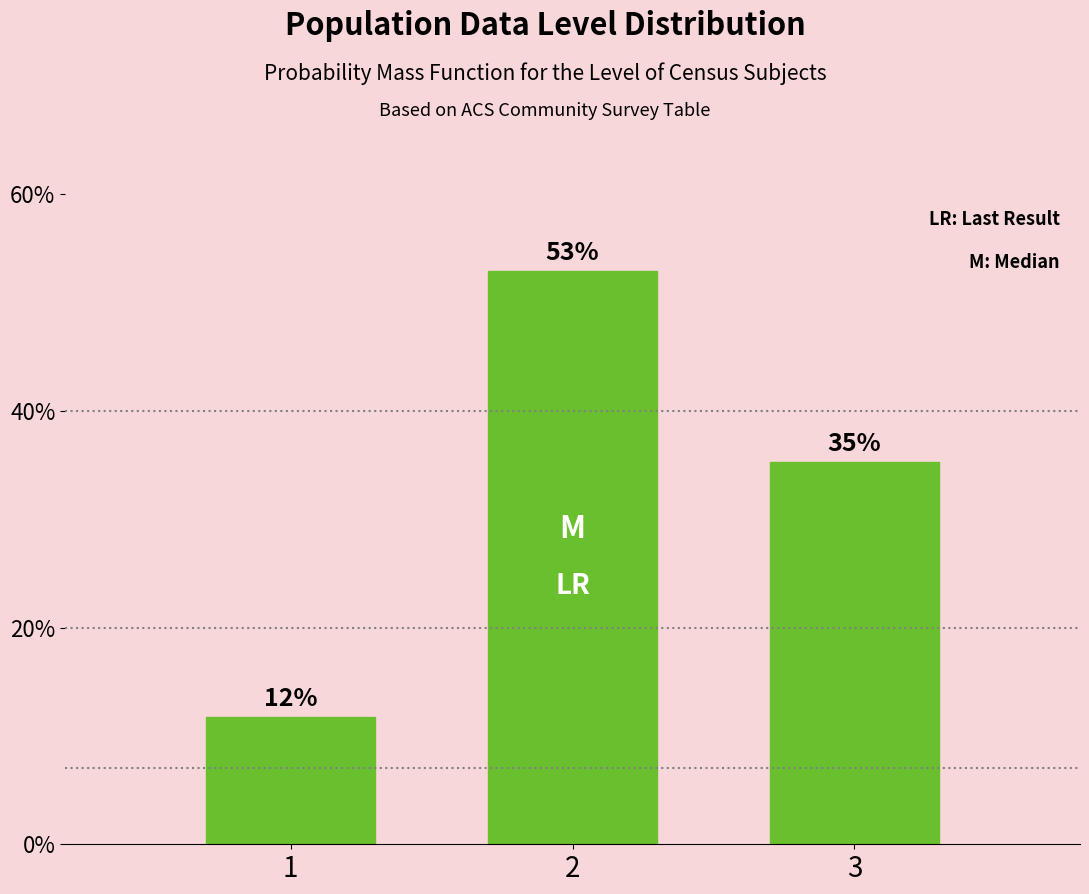

How many bars are there in total?

3